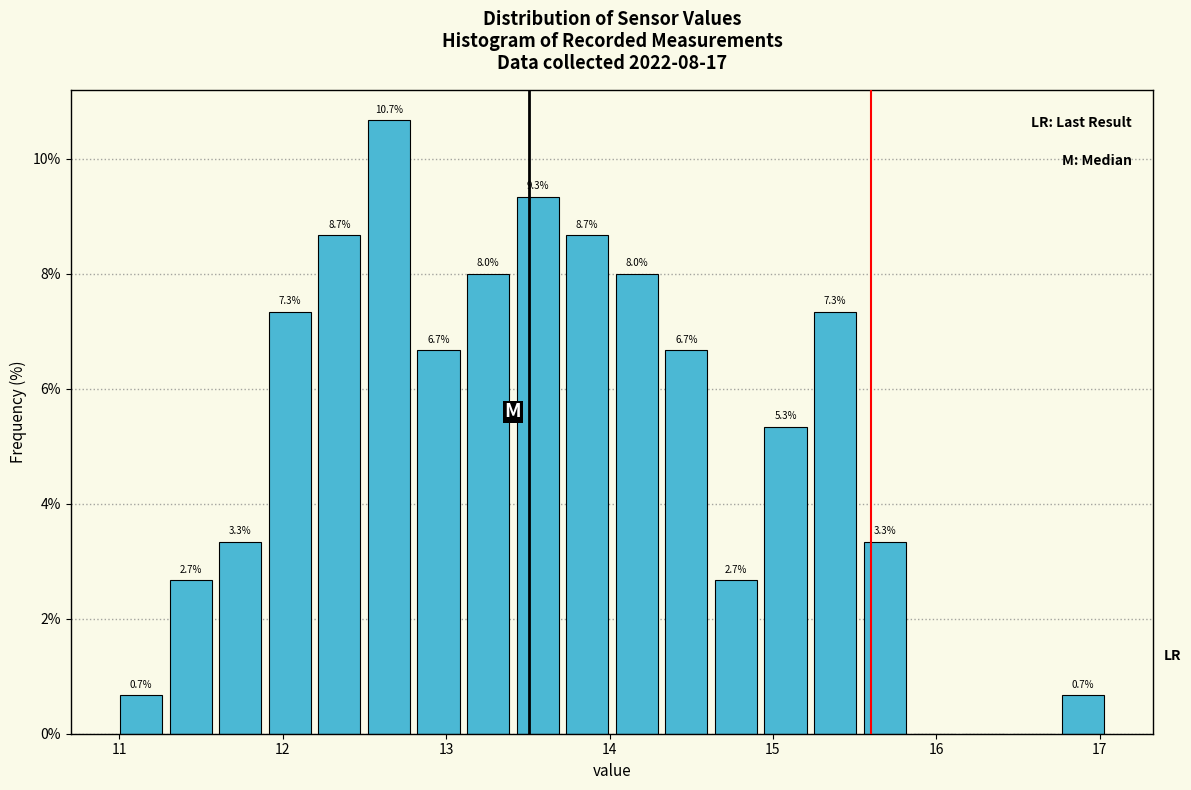

Read against the x-axis, roughly where is the centre of the tallest bar?

12.6